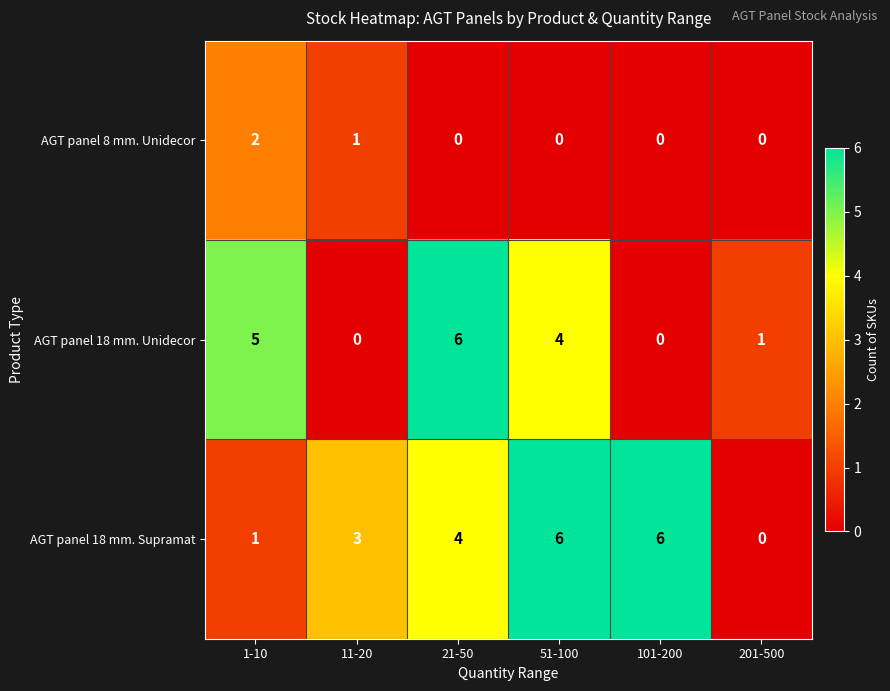

Reading left to right, what are all the values shown in this chart?

AGT panel 8 mm. Unidecor: 1-10=2	11-20=1	21-50=0	51-100=0	101-200=0	201-500=0
AGT panel 18 mm. Unidecor: 1-10=5	11-20=0	21-50=6	51-100=4	101-200=0	201-500=1
AGT panel 18 mm. Supramat: 1-10=1	11-20=3	21-50=4	51-100=6	101-200=6	201-500=0